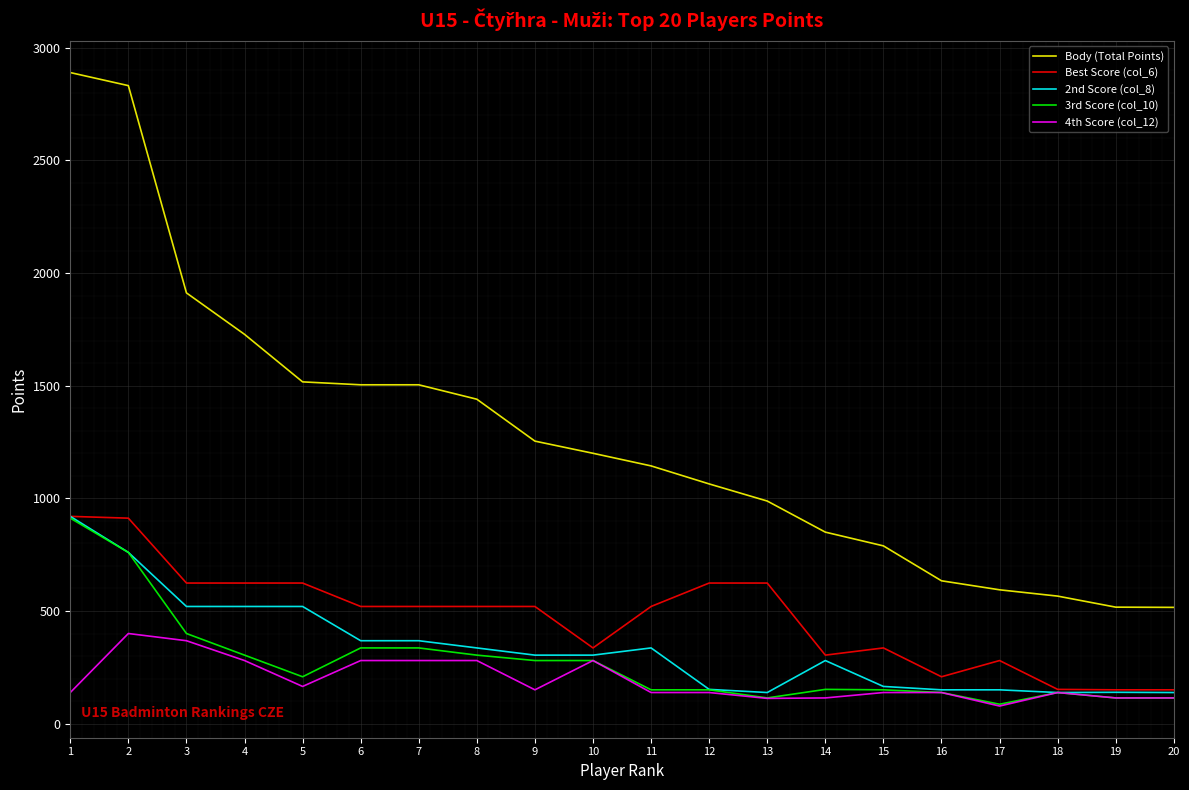

Count the number of categories in the chart.

20